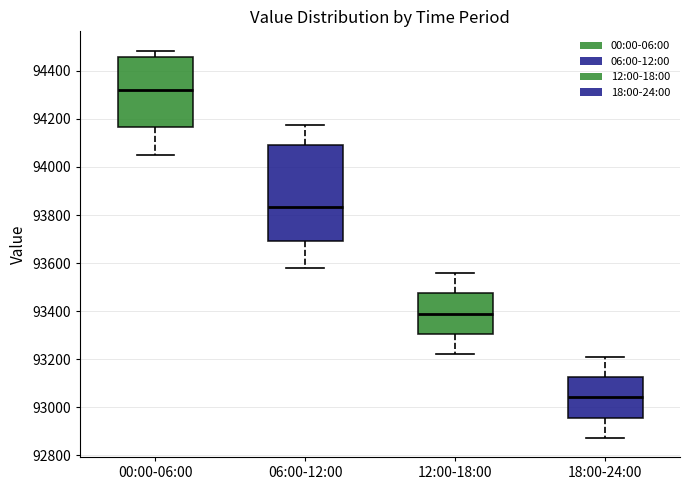

Where does the median line of the box for 06:00-12:00 sit on the y-axis? The values are not printed on the chart, so give them approximately, as read against the axis.

93840